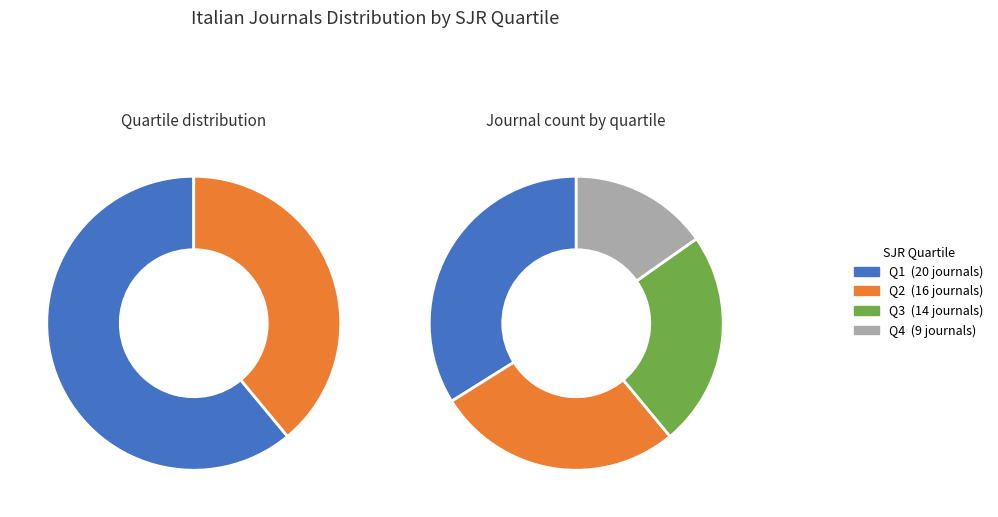

How many slices are in this pie chart?

4